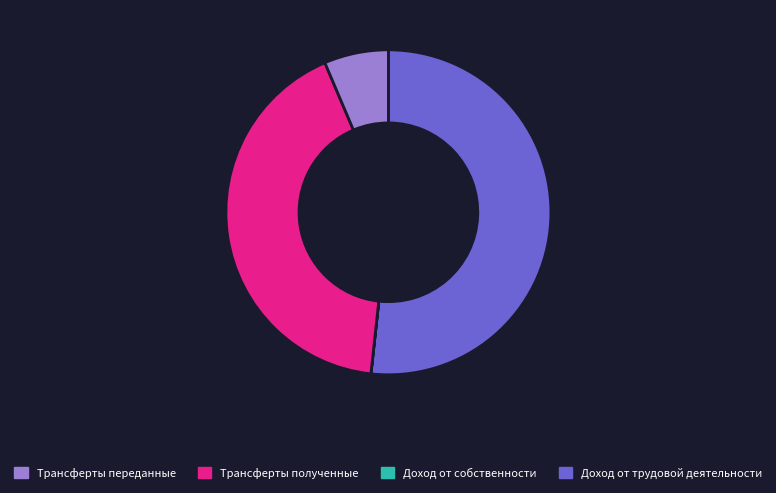

Is there any slice that represents more than half of the pie?

Yes